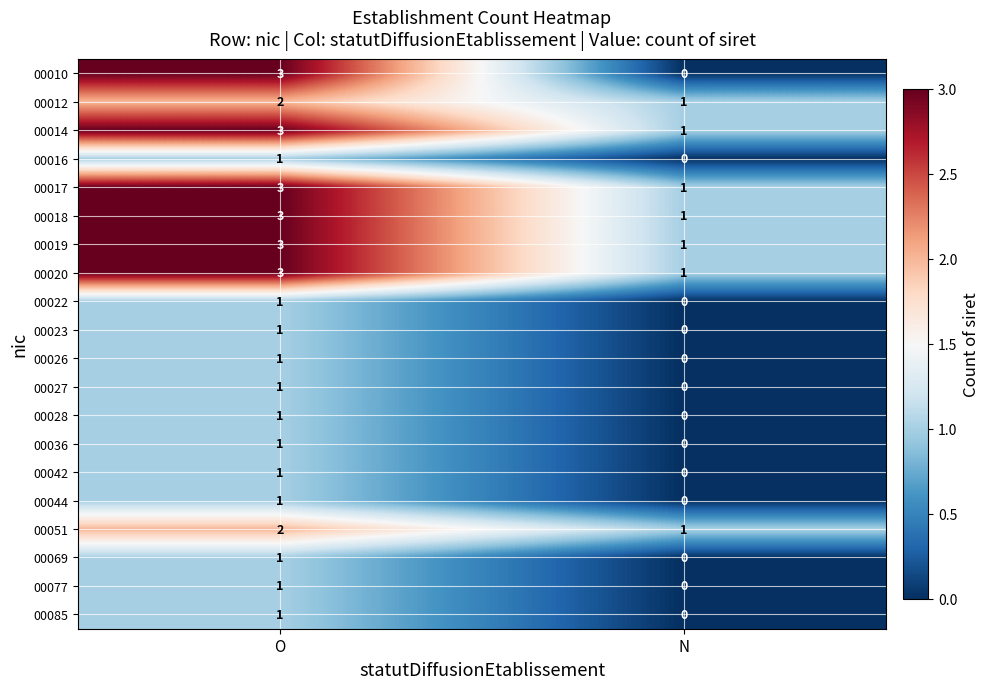

What is the maximum value shown in the chart?

3